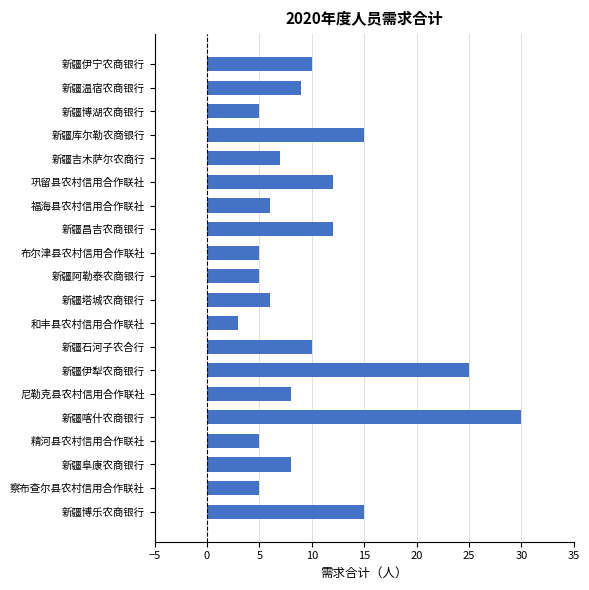

Reading bottom to top, extract all data points from this chart.

新疆博乐农商银行=15	察布查尔县农村信用合作联社=5	新疆阜康农商银行=8	精河县农村信用合作联社=5	新疆喀什农商银行=30	尼勒克县农村信用合作联社=8	新疆伊犁农商银行=25	新疆石河子农合行=10	和丰县农村信用合作联社=3	新疆塔城农商银行=6	新疆阿勒泰农商银行=5	布尔津县农村信用合作联社=5	新疆昌吉农商银行=12	福海县农村信用合作联社=6	巩留县农村信用合作联社=12	新疆吉木萨尔农商行=7	新疆库尔勒农商银行=15	新疆博湖农商银行=5	新疆温宿农商银行=9	新疆伊宁农商银行=10